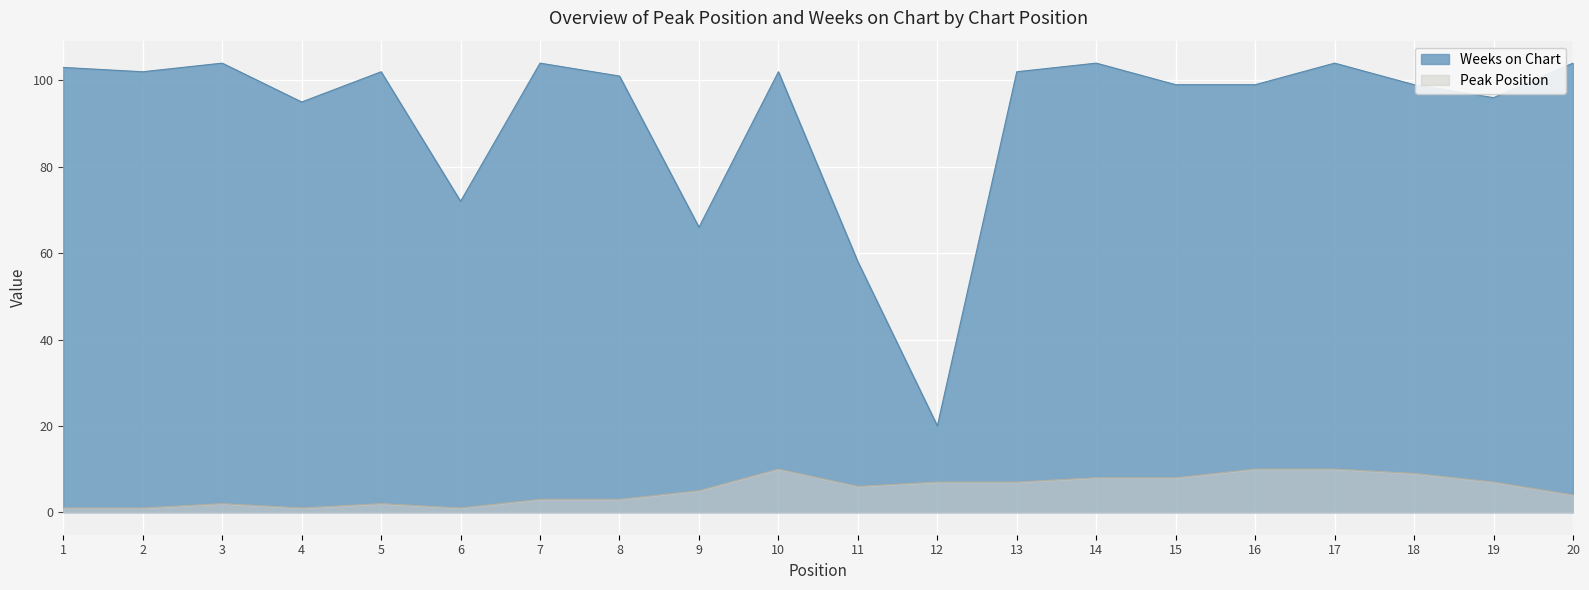

Is the value of Weeks on Chart at 8 greater than the value of Peak Position at 18?

Yes